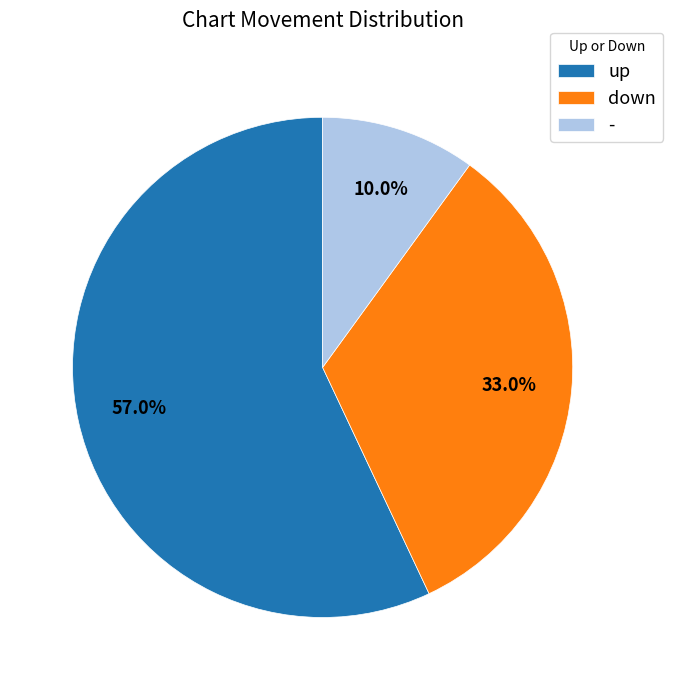

Rank the categories by value from lowest to highest.

-, down, up